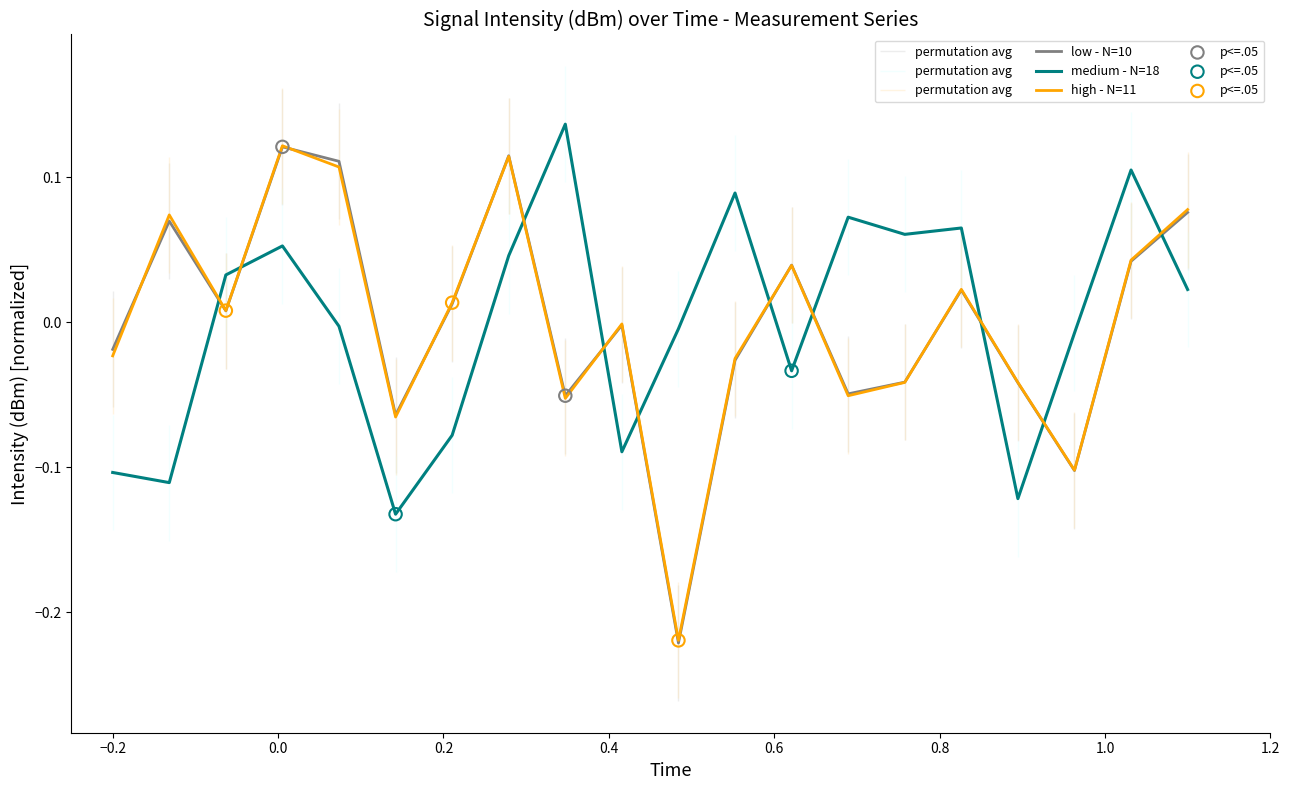

Which series has the largest total across all categories?

high - N=11